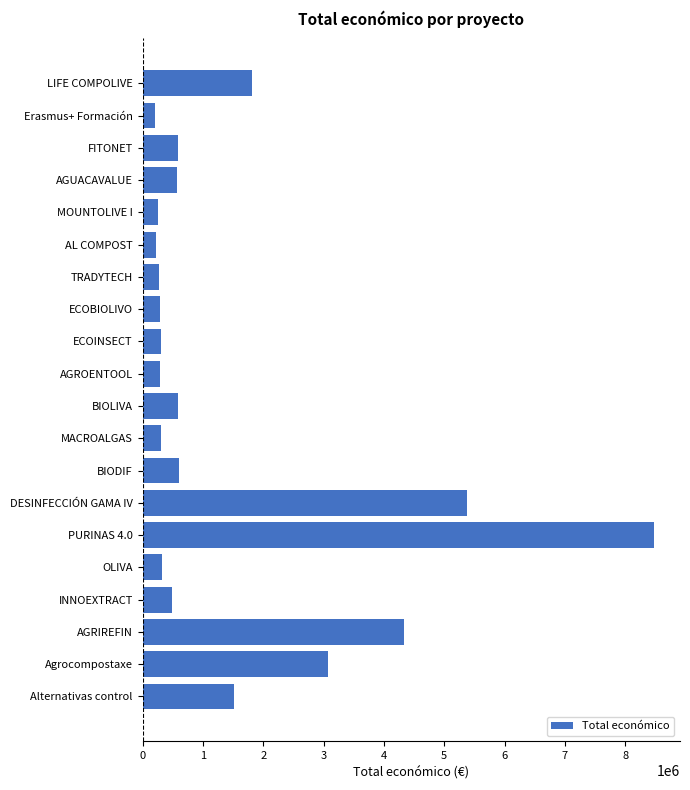

What is the sum of all values?

29928627